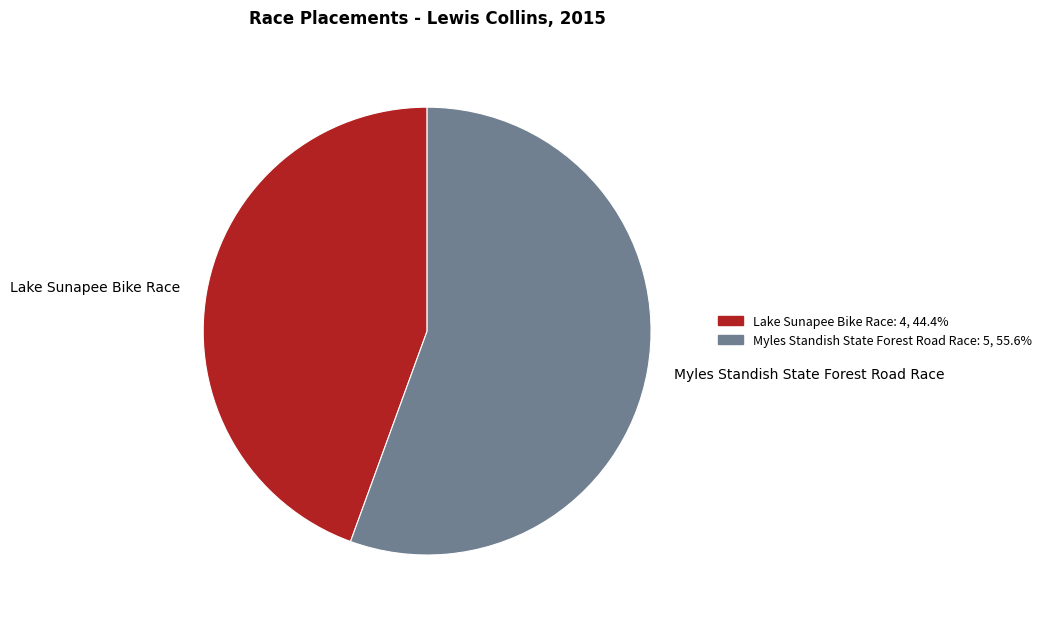

Does Myles Standish State Forest Road Race represent more than half of the total?

Yes